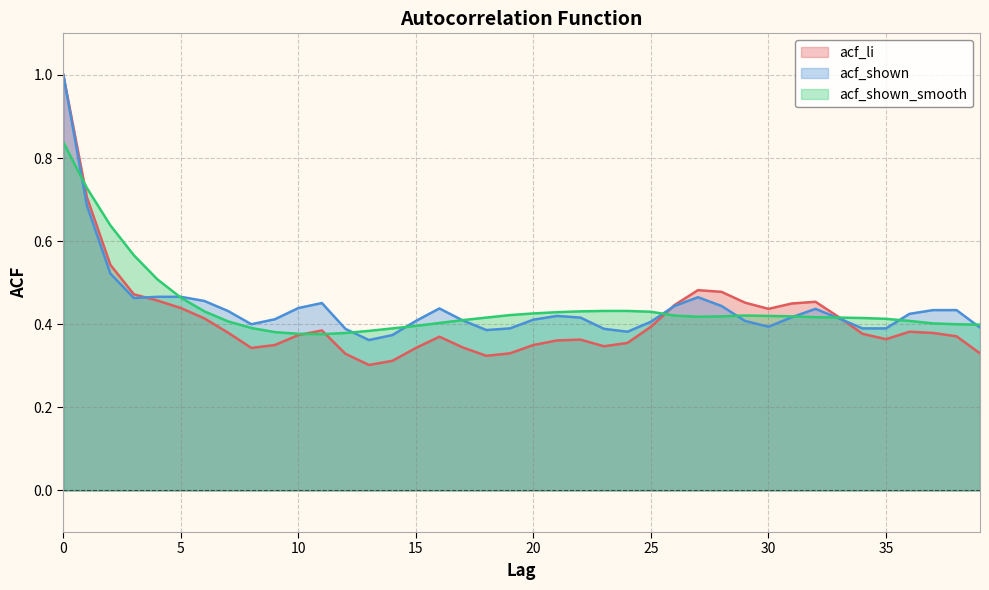

Which series ends up on top after the final intersection of acf_li and acf_shown_smooth?

acf_shown_smooth